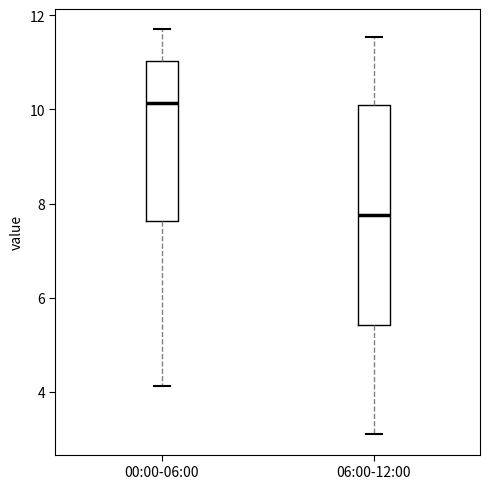

Reading left to right, transcribe this box plot: for each box, give where its median line is, the range the box spans, and where its two whiskers end, as read against the y-axis. The values are not printed on the chart, so give them approximately, as read against the axis.

00:00-06:00: median 10.2, box 7.6 to 11.0, whiskers 4.2 to 11.8
06:00-12:00: median 7.8, box 5.4 to 10.0, whiskers 3.2 to 11.6